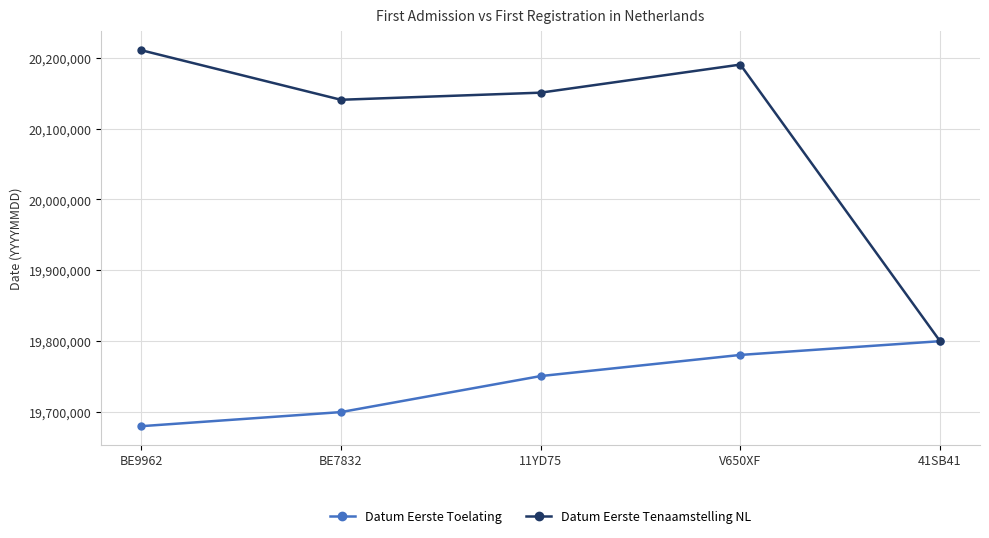

Reading left to right, what are all the values shown in this chart?

Datum Eerste Toelating: 19680228	19700101	19750910	19780726	19800110
Datum Eerste Tenaamstelling NL: 20210511	20140603	20150623	20190225	19800110